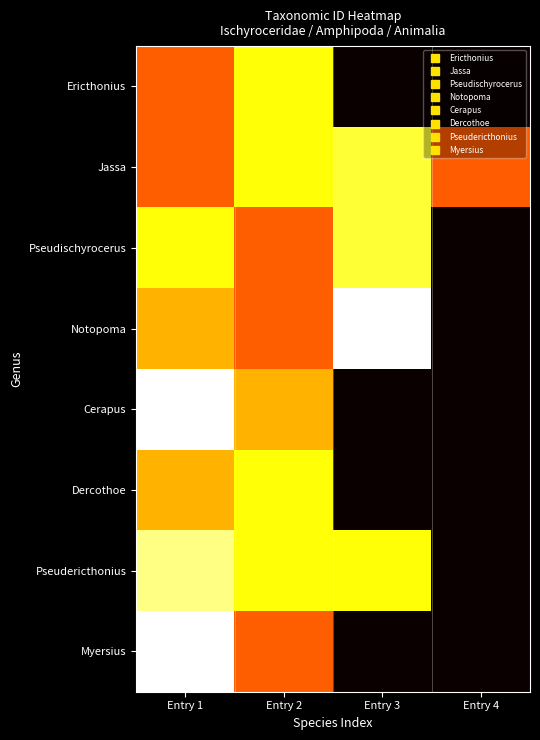

Between Entry 2 and Entry 1, which is larger?

Entry 2